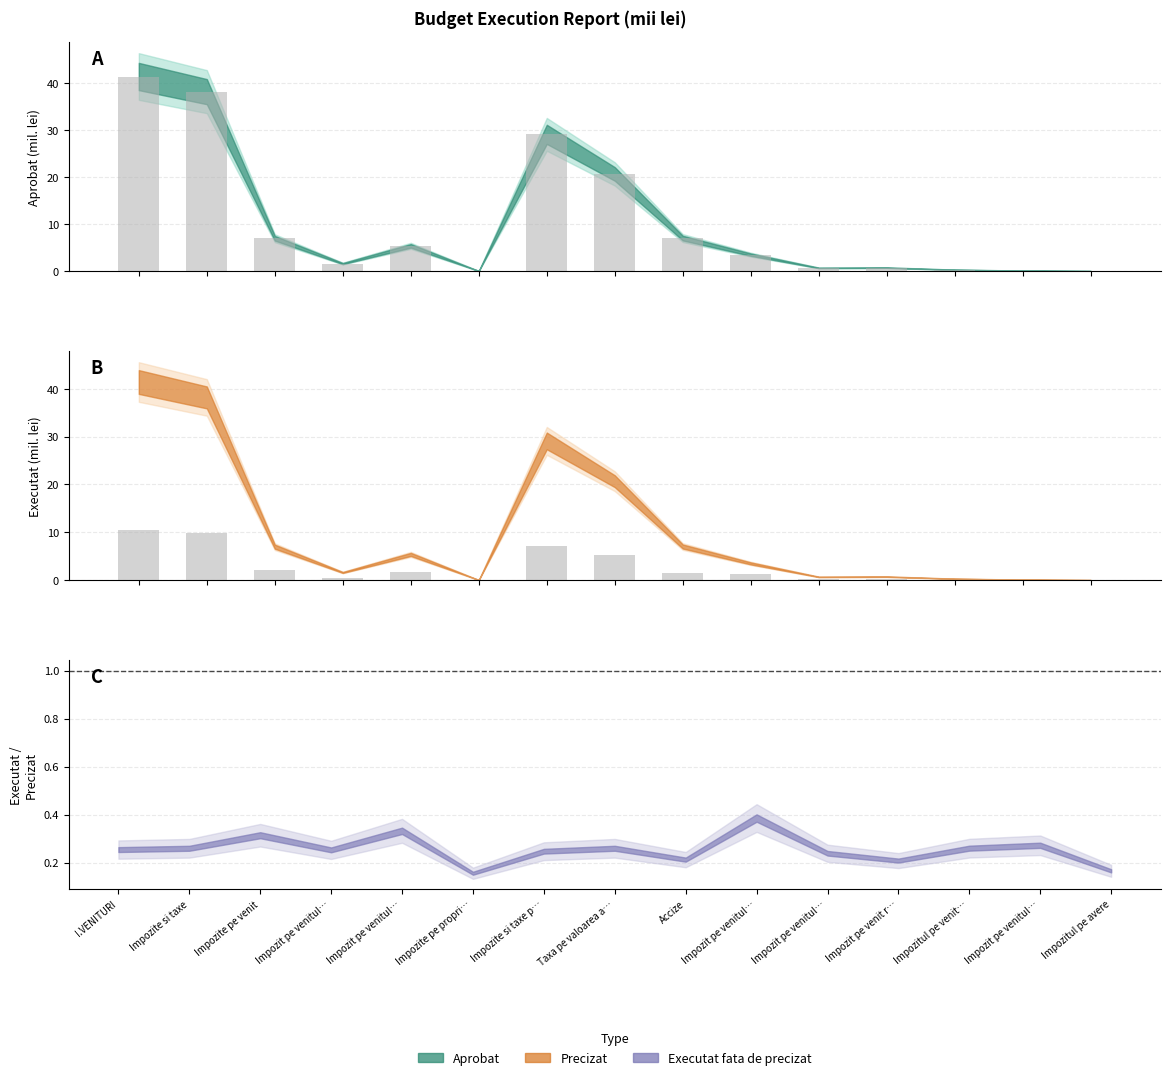

Which has a higher value, Impozitul pe venitul din activitatea operationala or Impozit pe venitul retinut la sursa?

Impozit pe venitul retinut la sursa